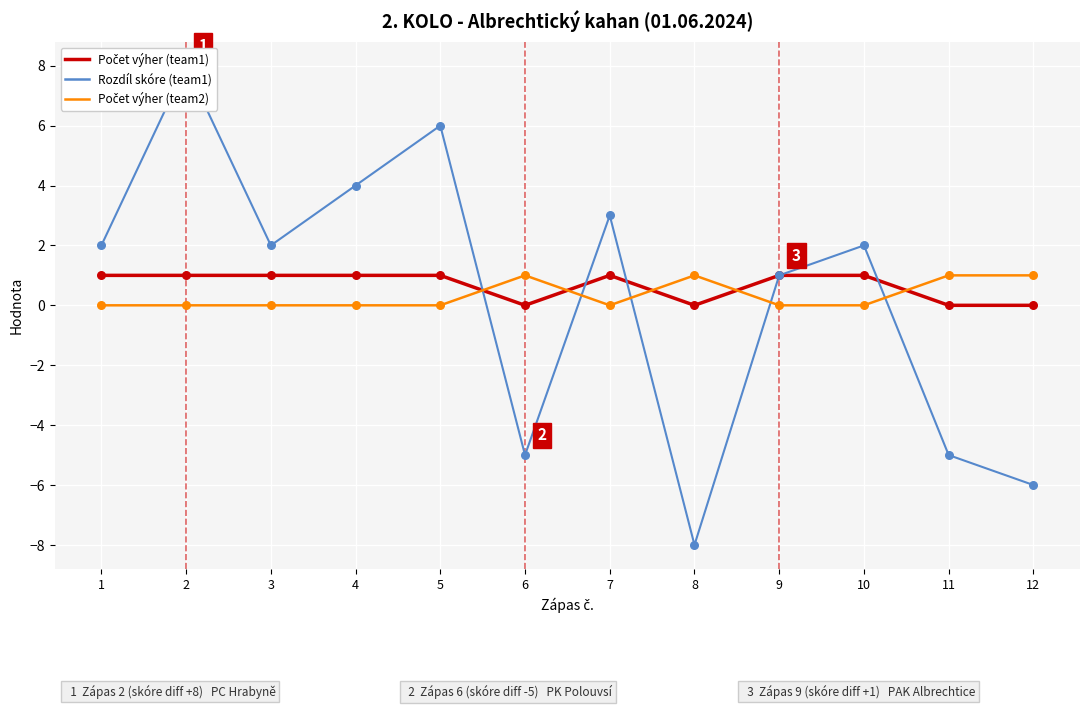

What is the total value across all series at 2?

9